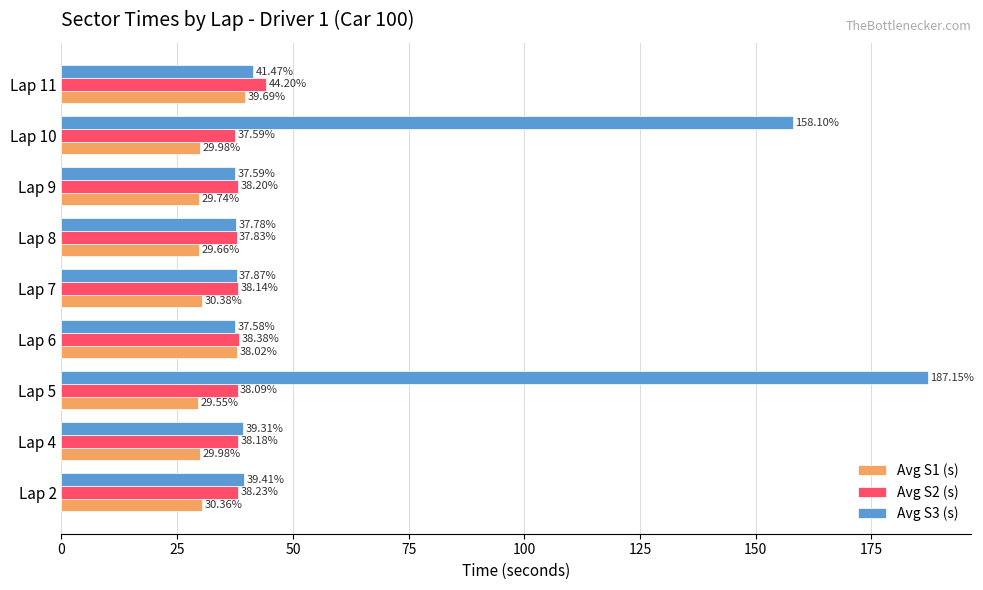

List the labels in order of Avg S2 (s) value, largest first.

Lap 11, Lap 6, Lap 2, Lap 9, Lap 4, Lap 7, Lap 5, Lap 8, Lap 10